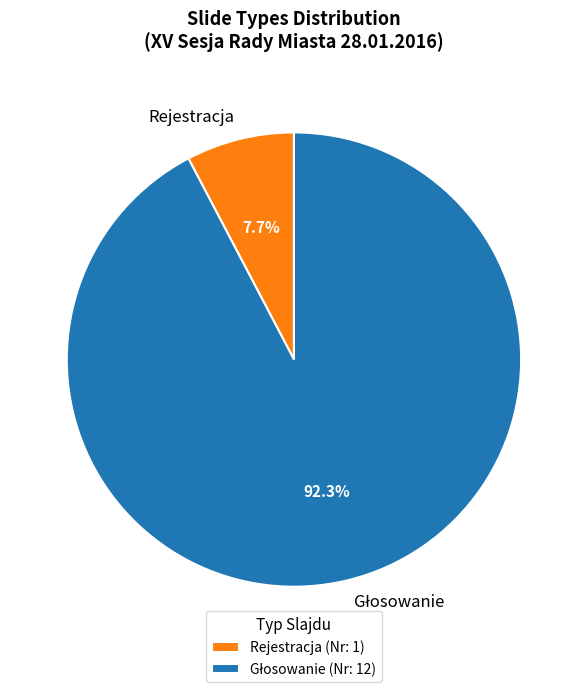

True or false: Rejestracja accounts for 1% of the total.

False